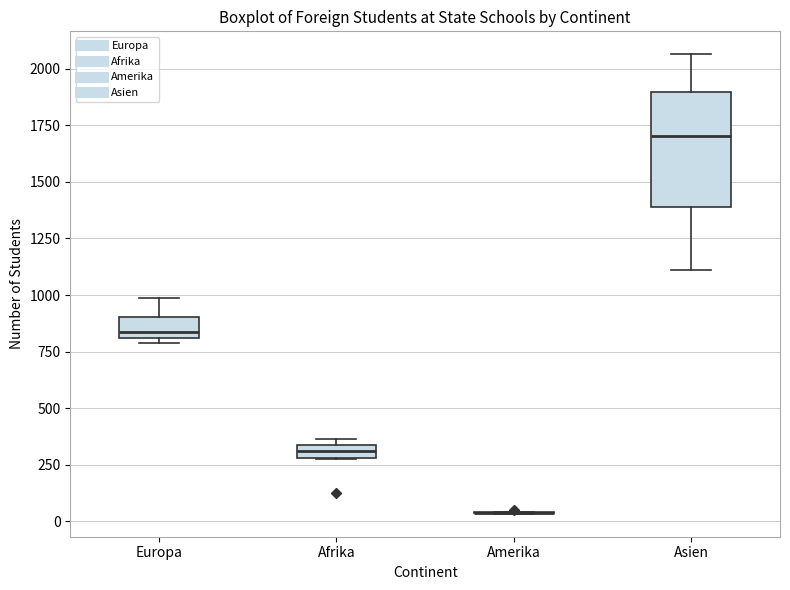

Comparing the boxes themselves (not the whiskers), which one is the tallest?

Asien